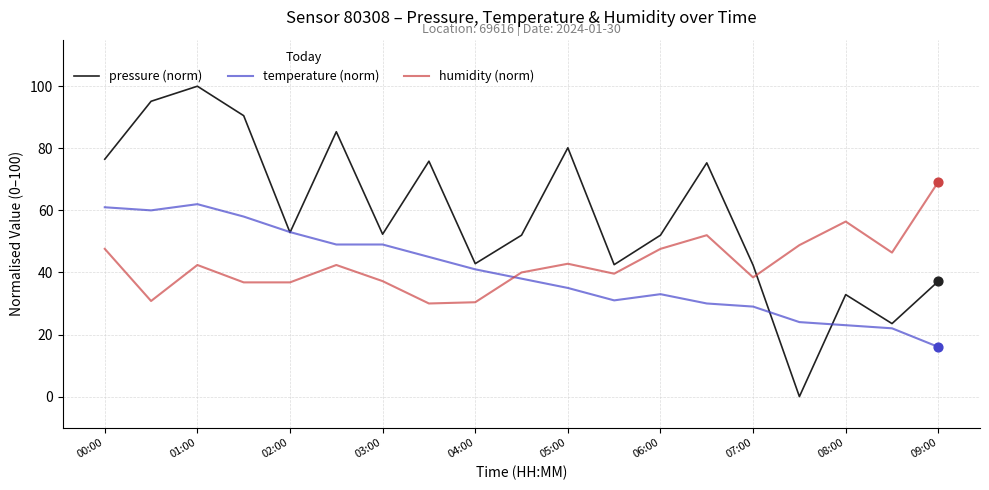

Which series has the largest total across all categories?

pressure (norm)